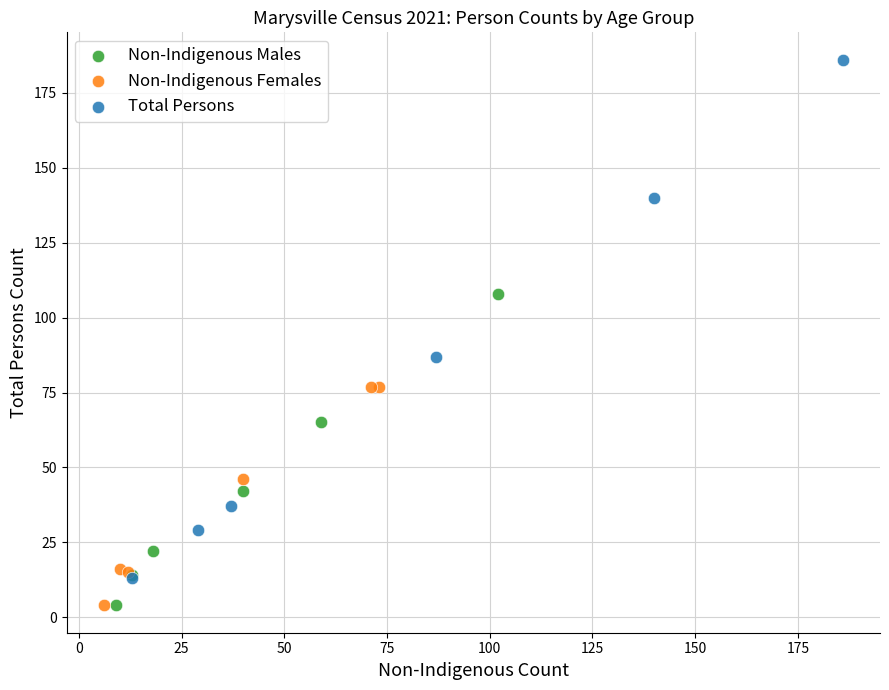

Which series has the largest Y range (max minus min)?

Total Persons